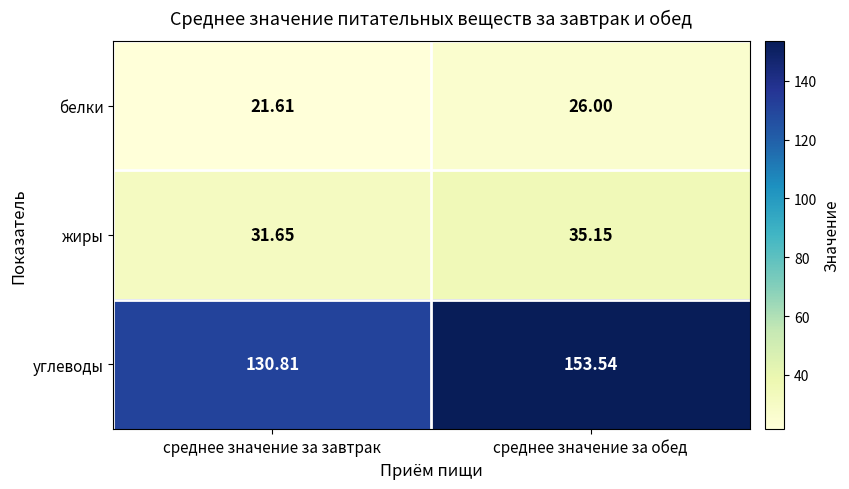

How many data points in жиры are above 35?

1